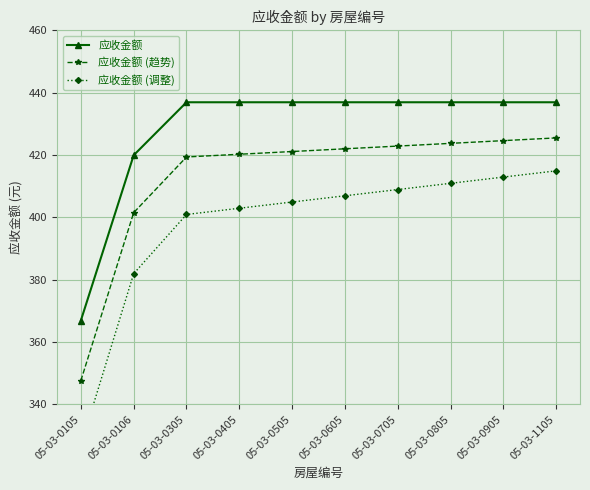

What is the sum of all 应收金额 (趋势) values?

4128.7